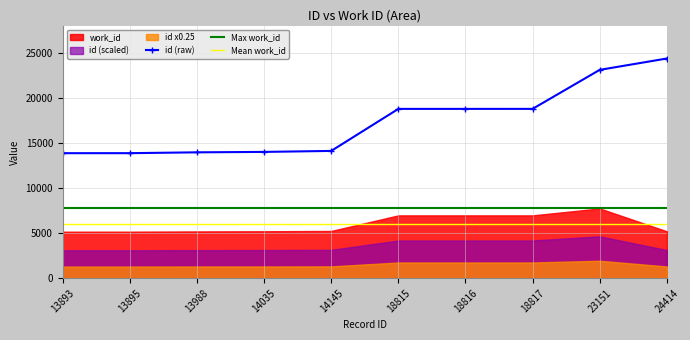

True or false: id (raw) and Max work_id intersect in this chart.

False